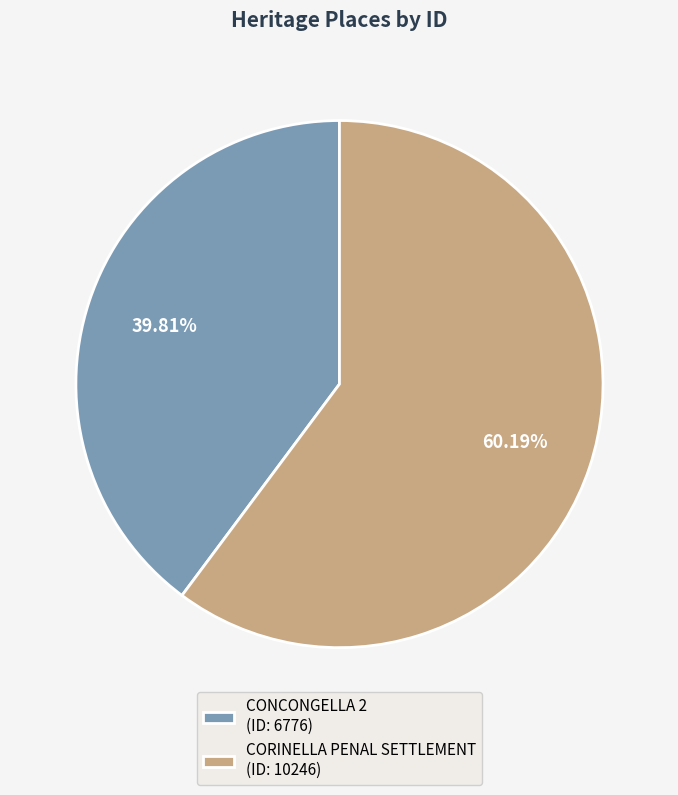

How many segments does this pie chart have?

2